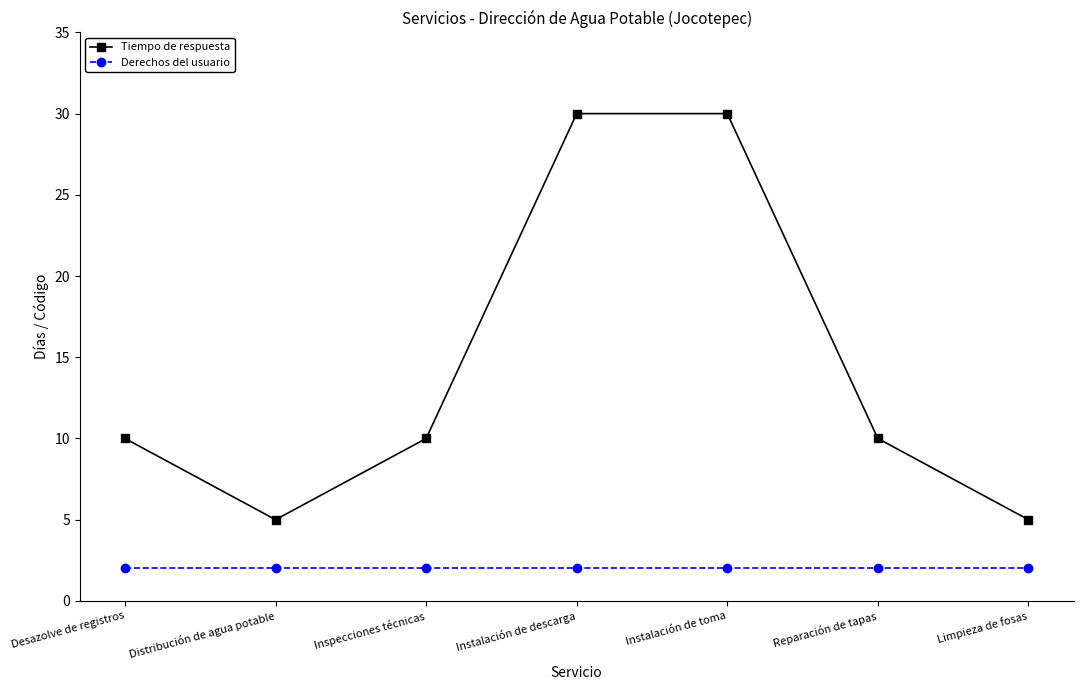

Does the chart display data point markers on the line(s)?

Yes